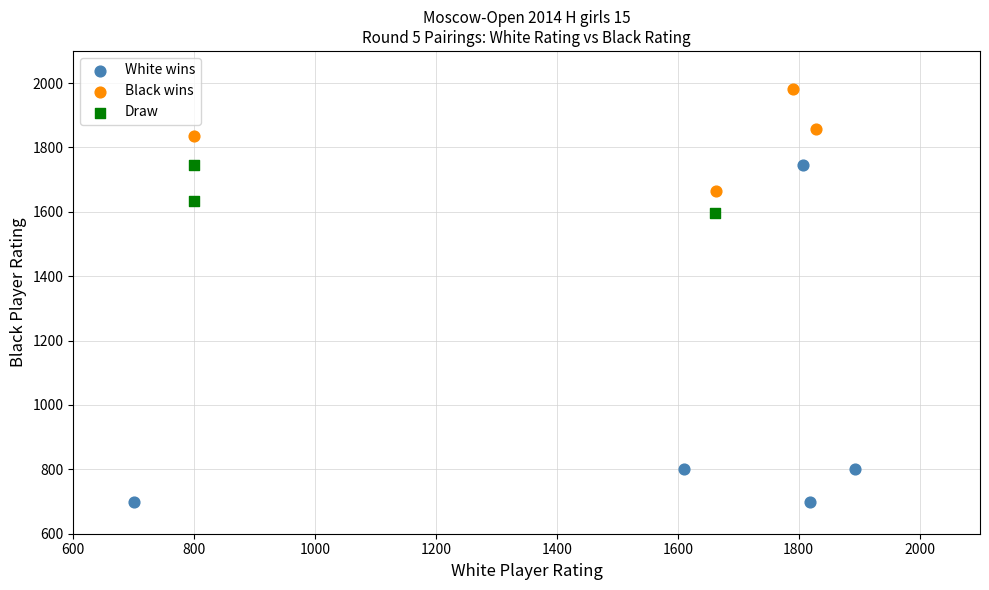

Which series has the largest Y range (max minus min)?

White wins